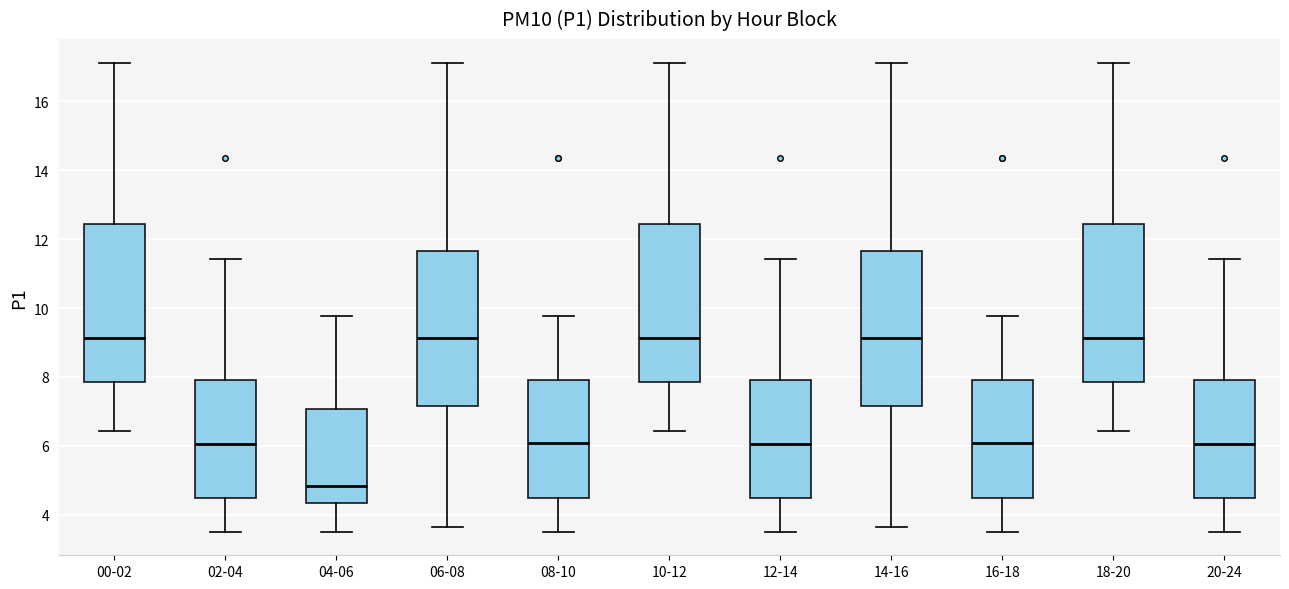

Reading left to right, read every box against the y-axis: the position of its median line, the range the box covers, and the ends of its whiskers. The values are not printed on the chart, so give them approximately, as read against the axis.

00-02: median 9.2, box 7.8 to 12.4, whiskers 6.4 to 17.2
02-04: median 6.0, box 4.4 to 8.0, whiskers 3.6 to 11.4
04-06: median 4.8, box 4.4 to 7.0, whiskers 3.6 to 9.8
06-08: median 9.2, box 7.2 to 11.6, whiskers 3.6 to 17.2
08-10: median 6.0, box 4.4 to 8.0, whiskers 3.6 to 9.8
10-12: median 9.2, box 7.8 to 12.4, whiskers 6.4 to 17.2
12-14: median 6.0, box 4.4 to 8.0, whiskers 3.6 to 11.4
14-16: median 9.2, box 7.2 to 11.6, whiskers 3.6 to 17.2
16-18: median 6.0, box 4.4 to 8.0, whiskers 3.6 to 9.8
18-20: median 9.2, box 7.8 to 12.4, whiskers 6.4 to 17.2
20-24: median 6.0, box 4.4 to 8.0, whiskers 3.6 to 11.4